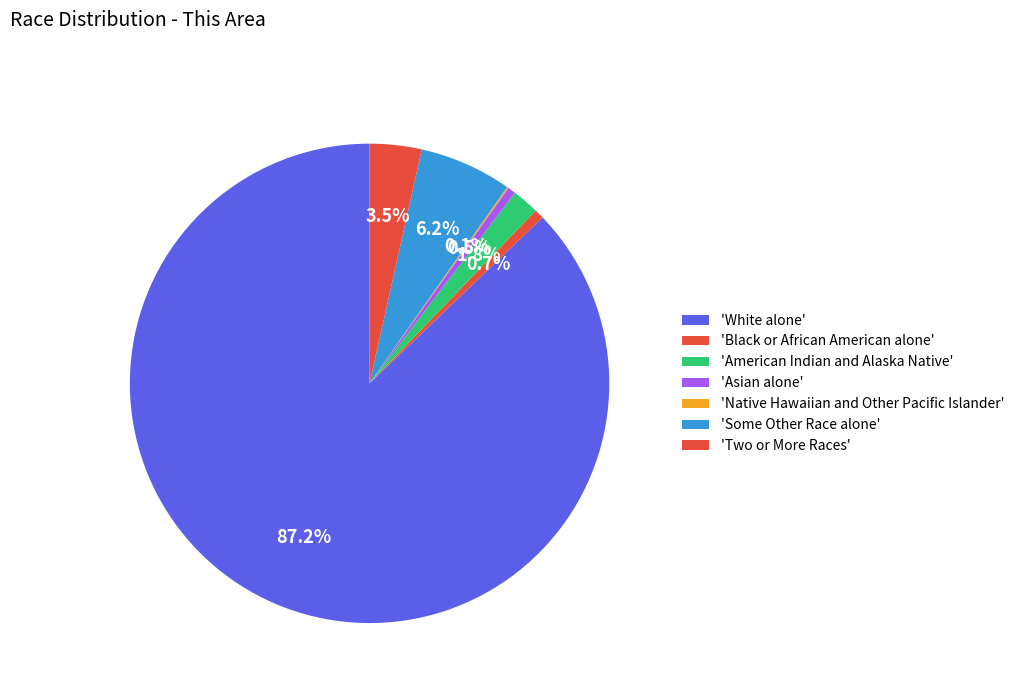

To the nearest percent, what is the average slice percentage?

14%